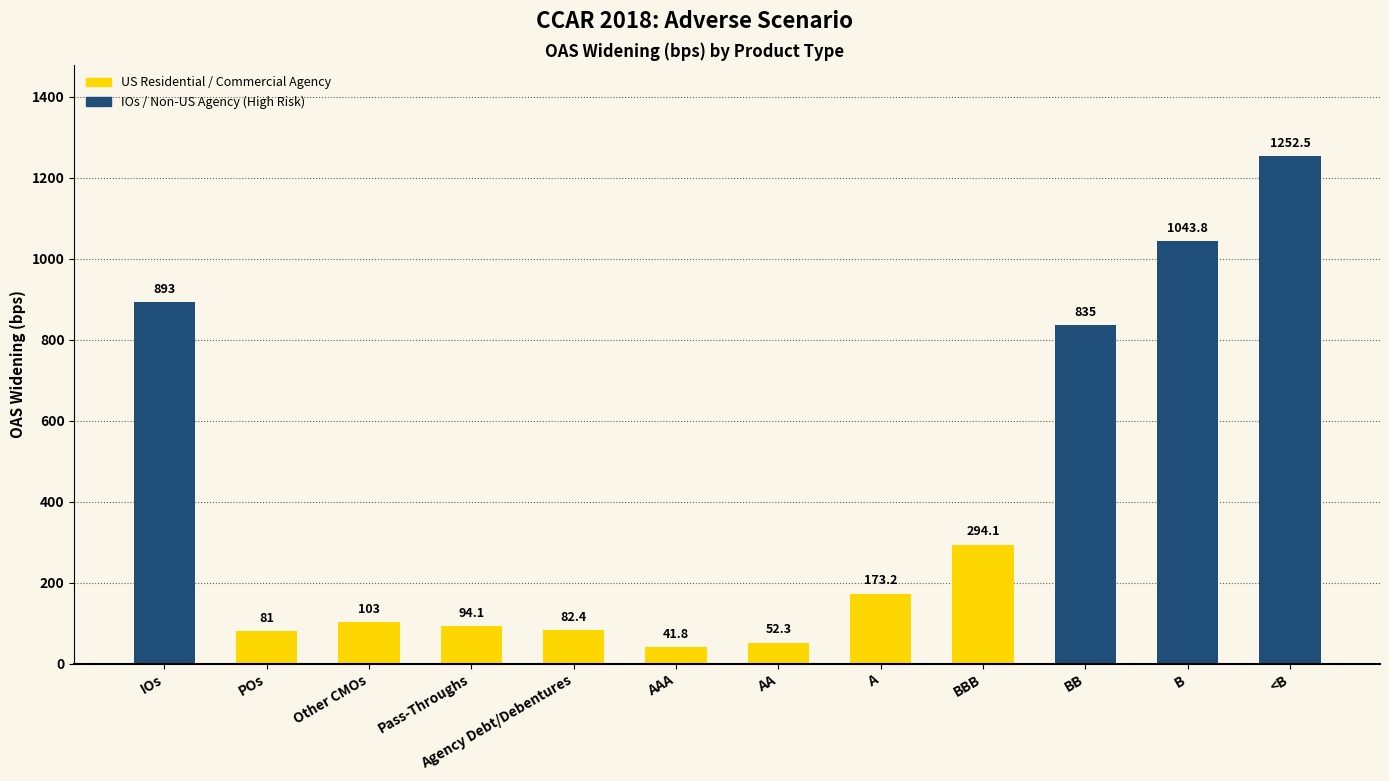

List the labels in order of value, smallest first.

AAA, AA, POs, Agency Debt/Debentures, Pass-Throughs, Other CMOs, A, BBB, BB, IOs, B, <B